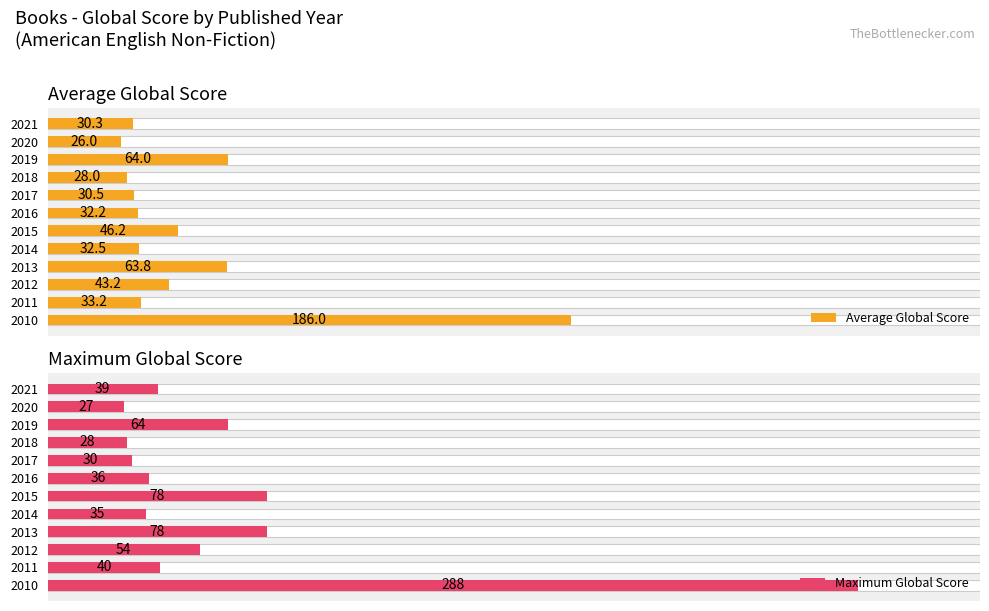

Which series has the widest spread of values?

Maximum Global Score